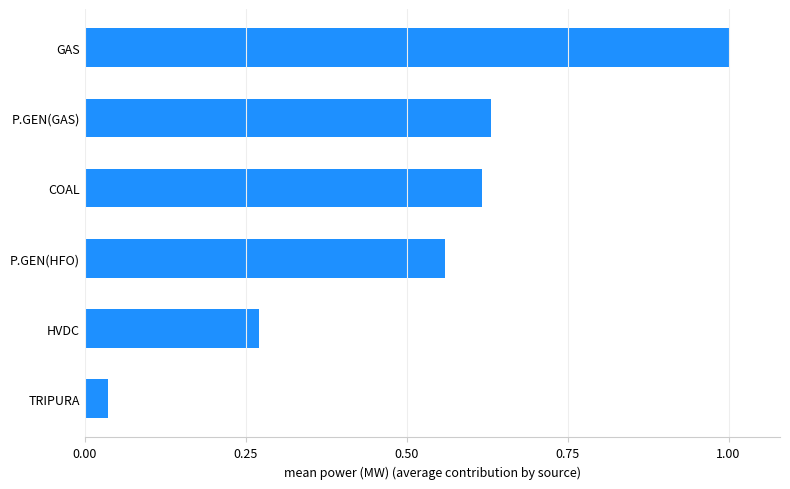

How many bars are there in total?

6